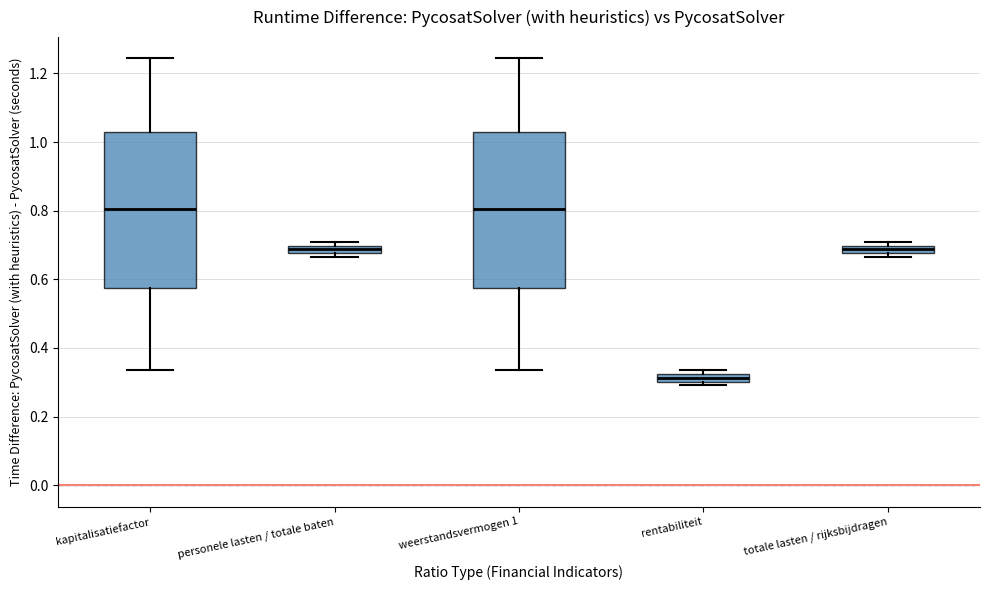

Where is the lower edge of the box for personele lasten / totale baten on the y-axis? The values are not printed on the chart, so give them approximately, as read against the axis.

0.68